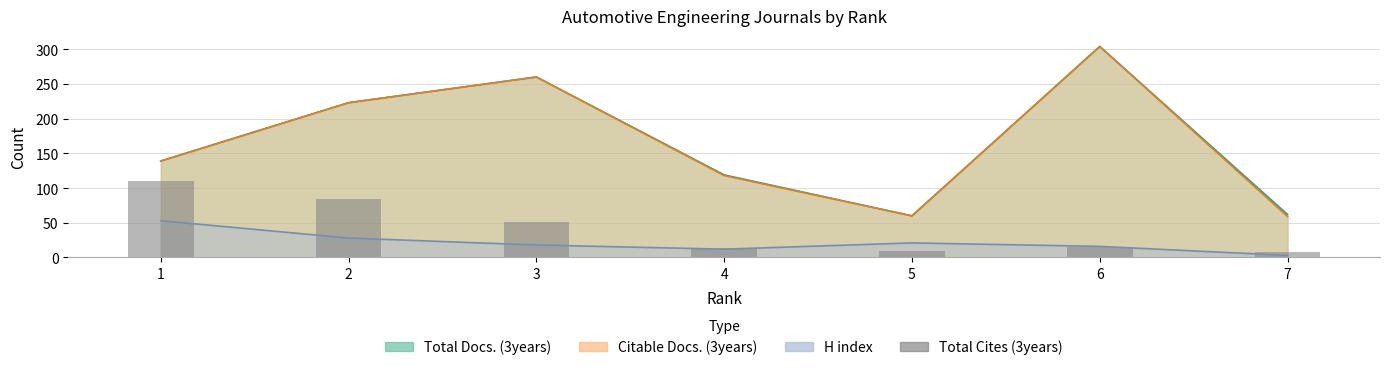

Is it true that the value at 6 is 15?

True